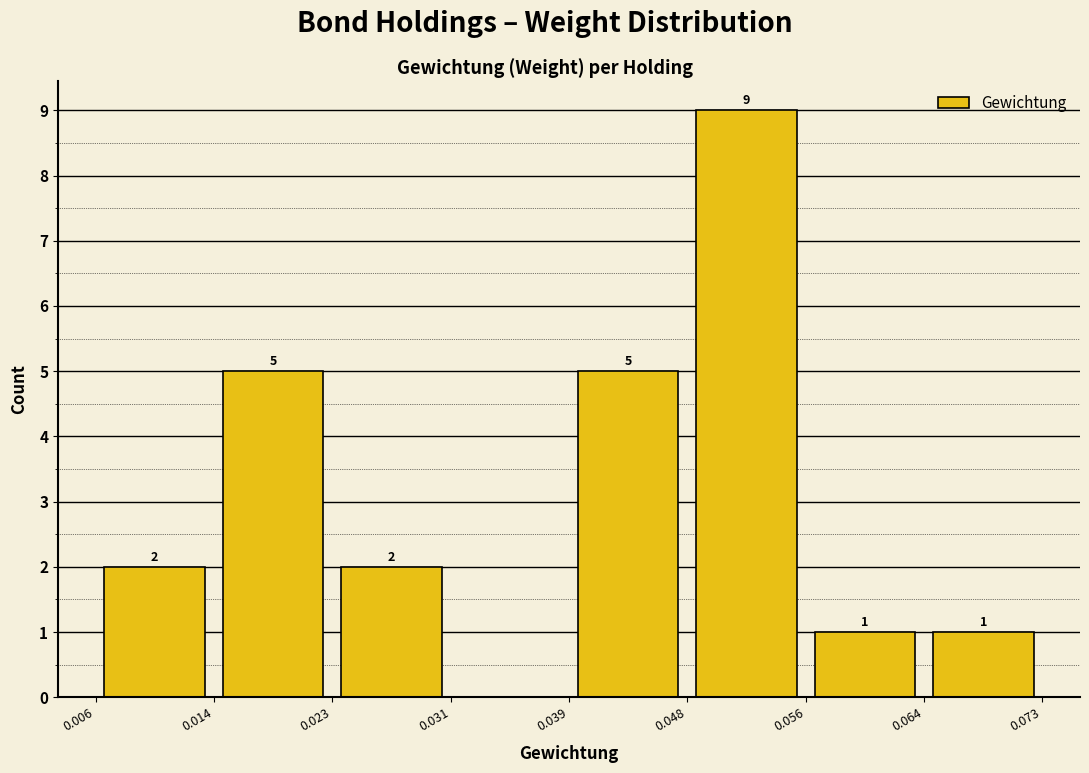

Which range on the x-axis has the tallest bar?

0.048 to 0.056